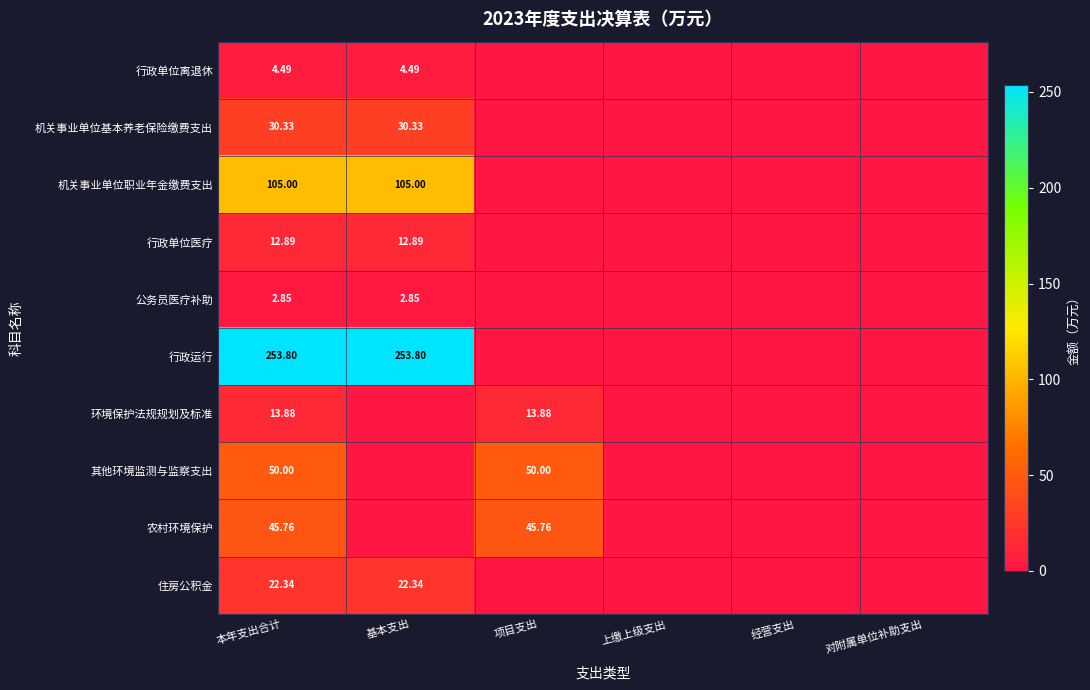

The value of 公务员医疗补助 at 上缴上级支出 is 1.1. True or false?

False